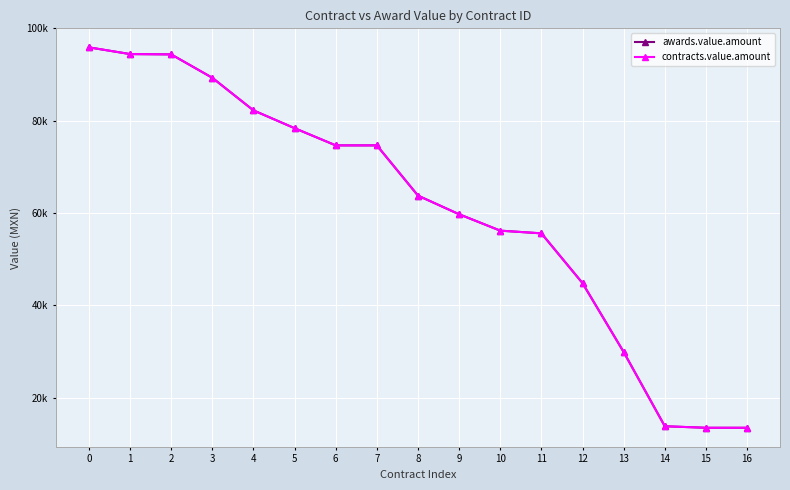

Does the chart display data point markers on the line(s)?

Yes